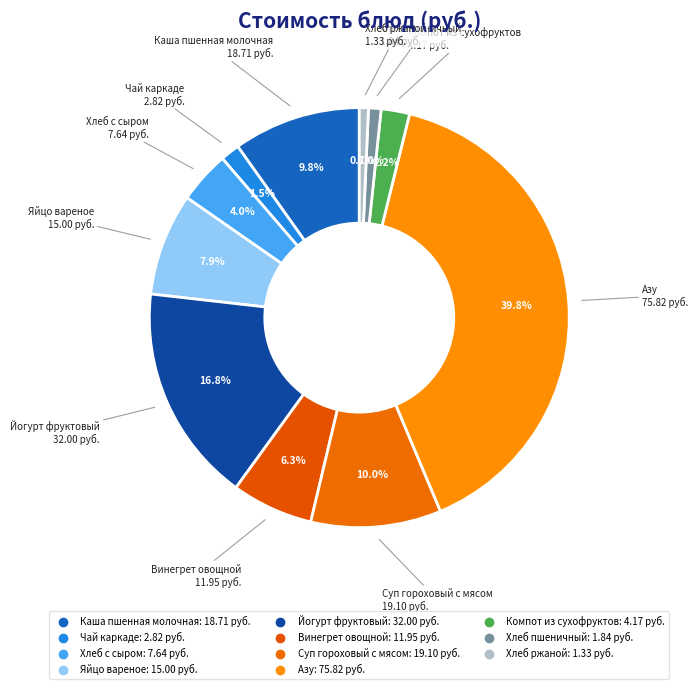

What is the change in value from Хлеб пшеничный to Хлеб ржаной?

-0.5